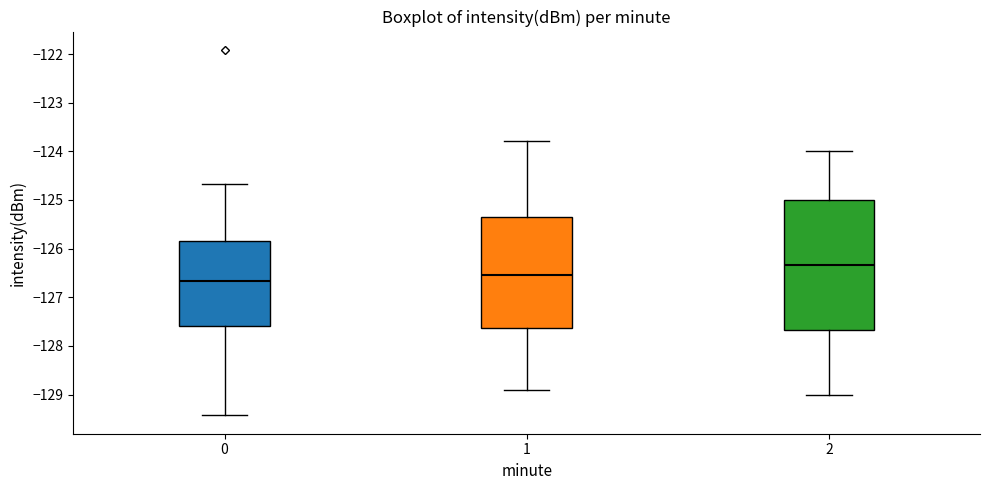

Which box is the tallest, from its lower edge to its upper edge?

2